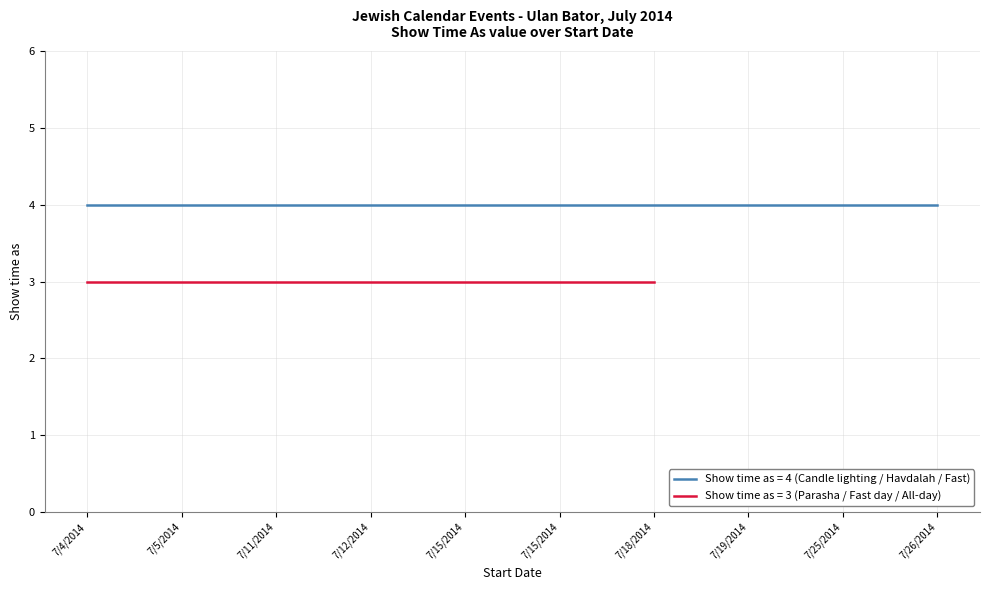

Between 7/19/2014 (Havdalah) and 7/26/2014 (Havdalah), which series saw the biggest shift?

Show time as (value 4 events)